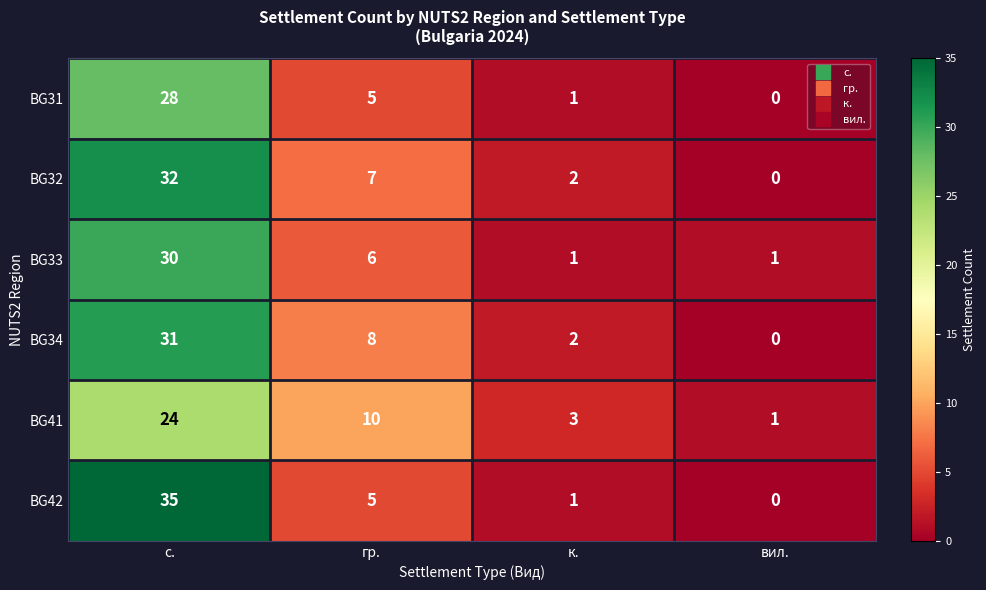

Is it true that BG32 equals 15 at вил.?

False